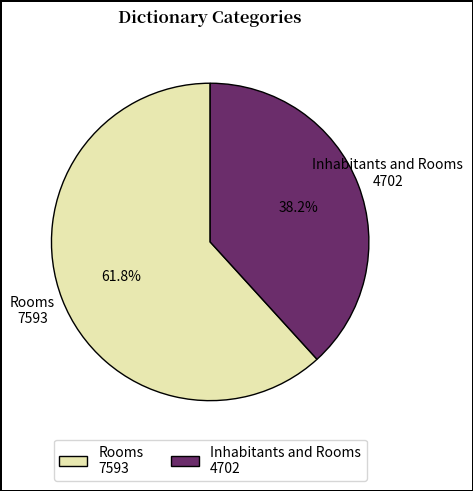

Count the number of slices in the pie.

2